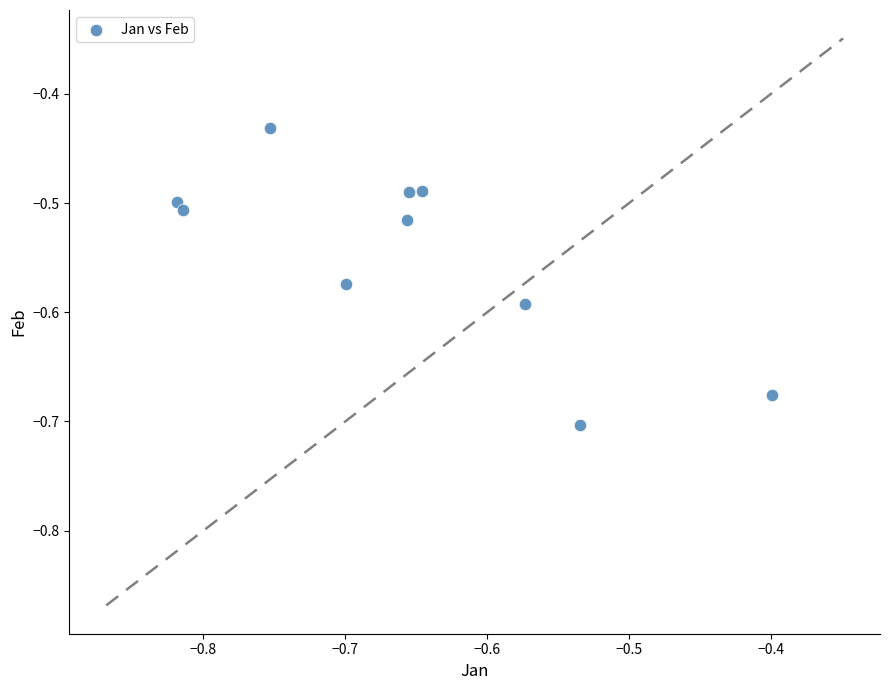

What is the range of Y values (max minus min)?

0.3